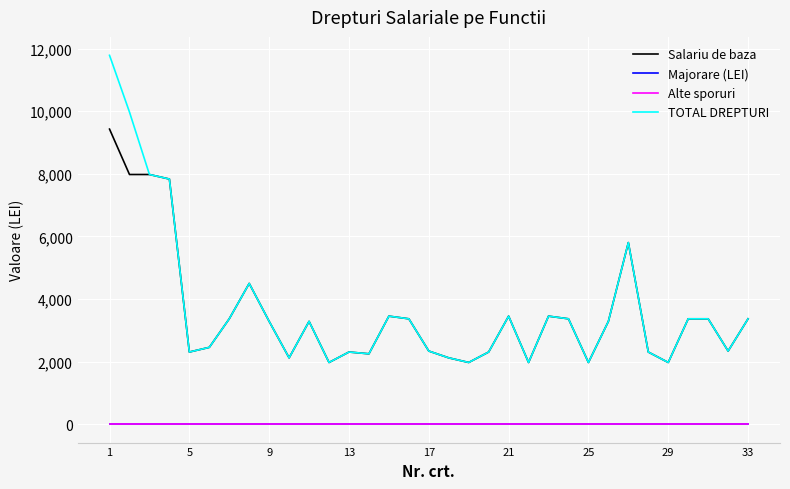

In TOTAL DREPTURI, how many points are lower than both neighbors (excluding endpoints)?

9